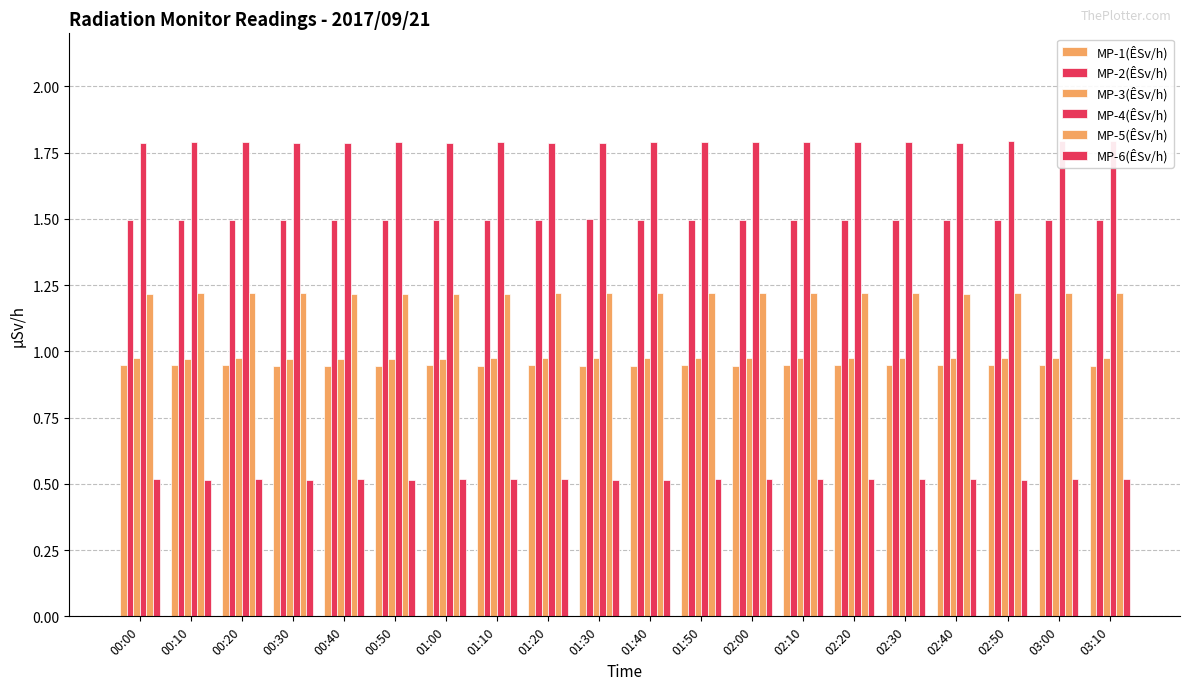

At which label does MP-5(ÊSv/h) reach its minimum?

00:40